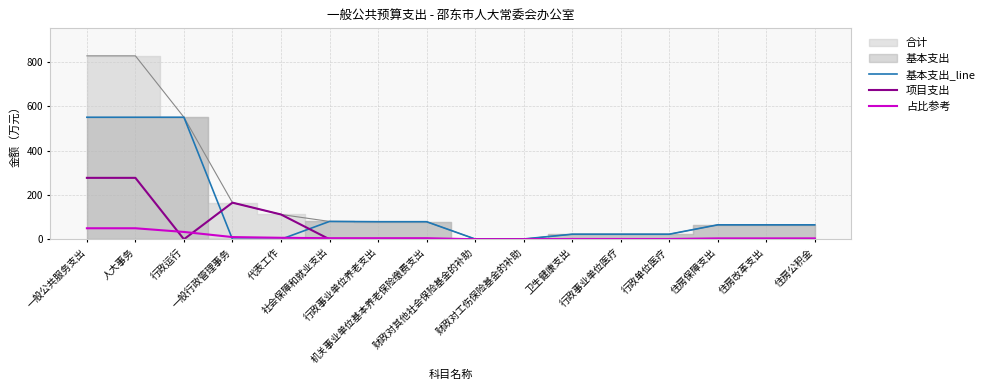

The value of 项目支出 at 住房保障支出 is 0.0. True or false?

True